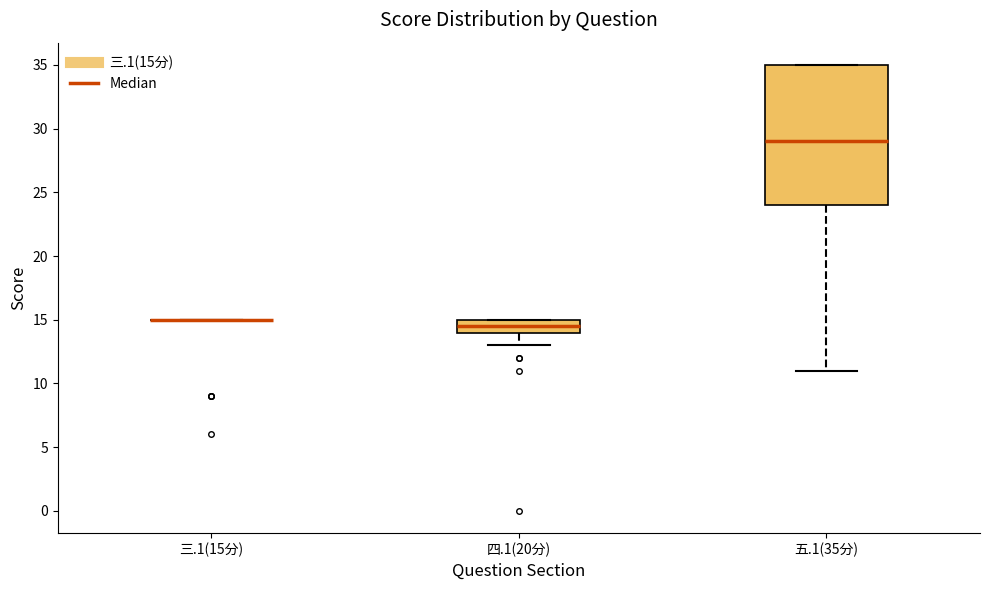

Comparing the boxes themselves (not the whiskers), which one is the tallest?

五.1(35分)